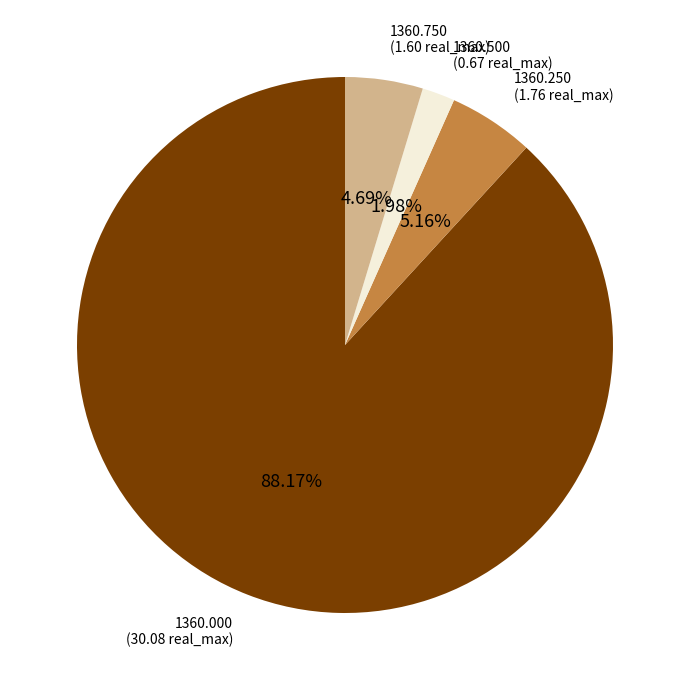

Is there a majority slice in this chart?

Yes